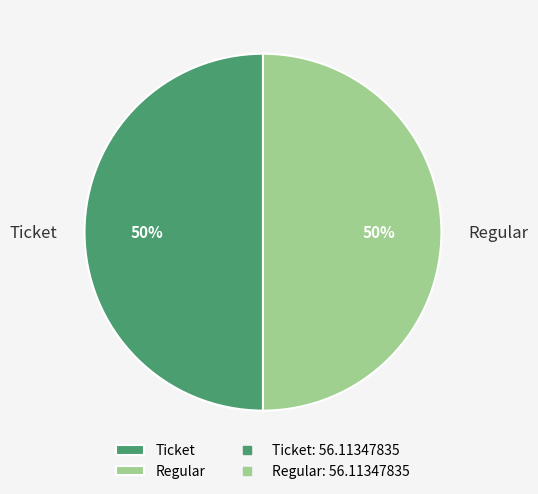

To the nearest percent, what is the average slice percentage?

50%